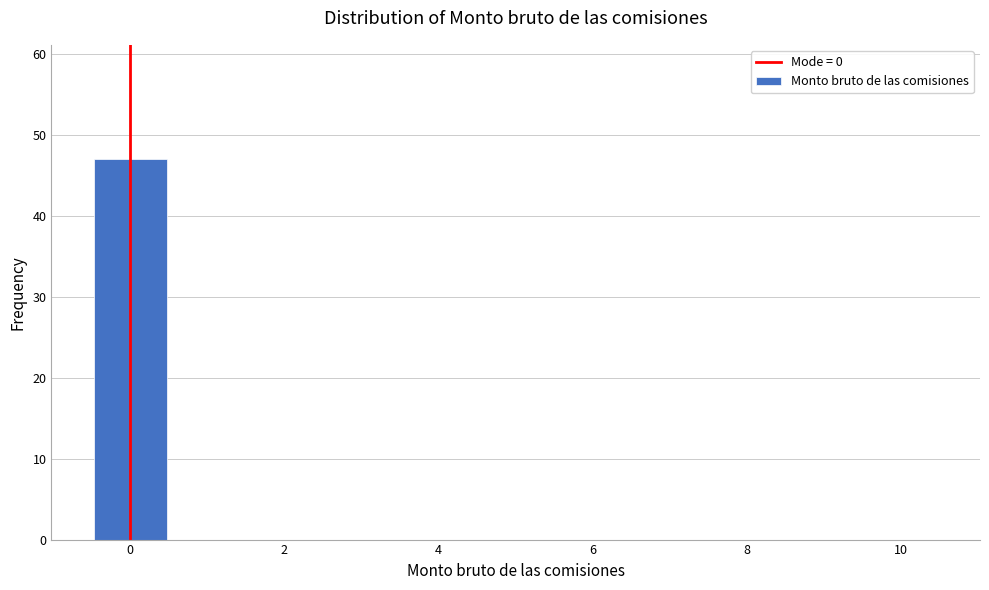

Reading left to right, transcribe this chart: for each bar, give the range it covers on the x-axis and its height. Neither the bar edges nor the heights are printed on the chart, so give them approximately, as read against the axes.

-0.5 to 0.5: 47
0.5 to 1.5: 0
1.5 to 2.5: 0
2.5 to 3.5: 0
3.5 to 4.5: 0
4.5 to 5.5: 0
5.5 to 6.5: 0
6.5 to 7.5: 0
7.5 to 8.5: 0
8.5 to 9.5: 0
9.5 to 10.5: 0